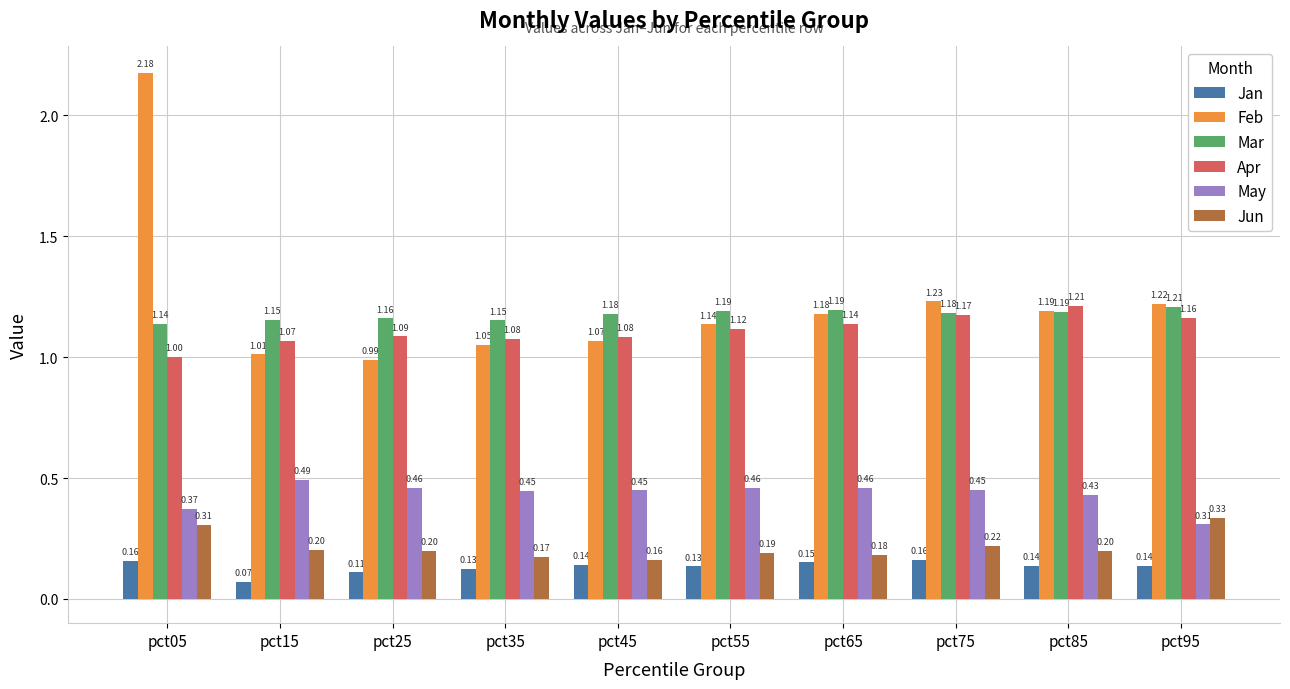

How many series are shown in this chart?

6